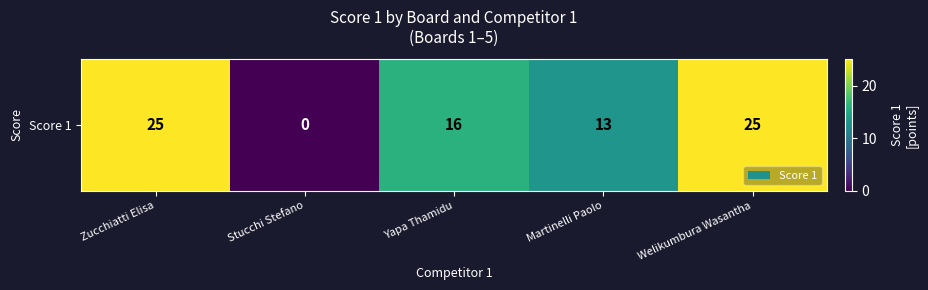

What is the sum of the values at Stucchi Stefano and Zucchiatti Elisa?

25